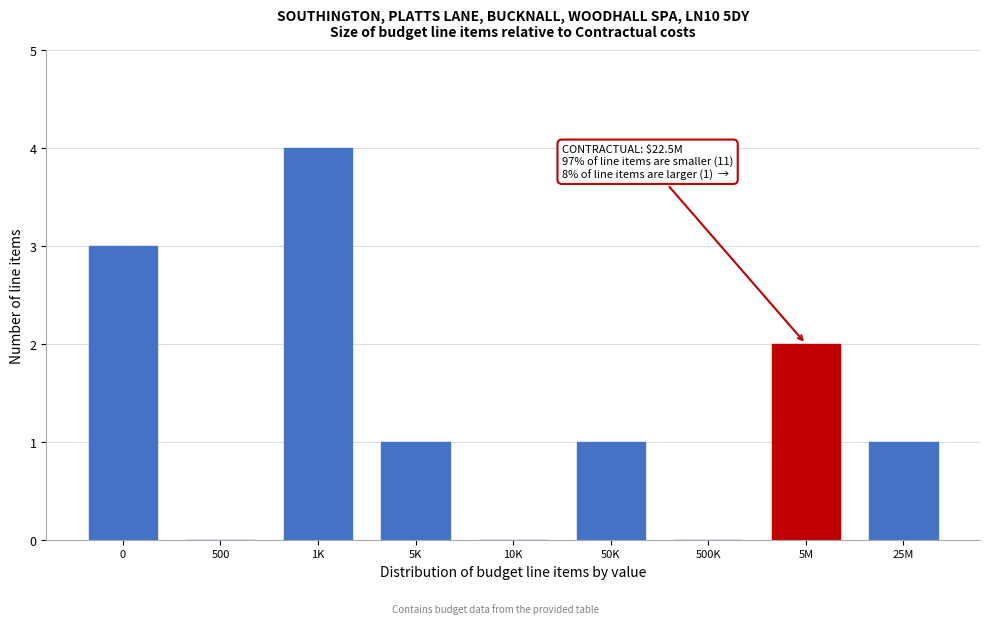

Reading left to right, list all the values displayed in this chart.

0=3	500=0	1K=4	5K=1	10K=0	50K=1	500K=0	5M=2	25M=1